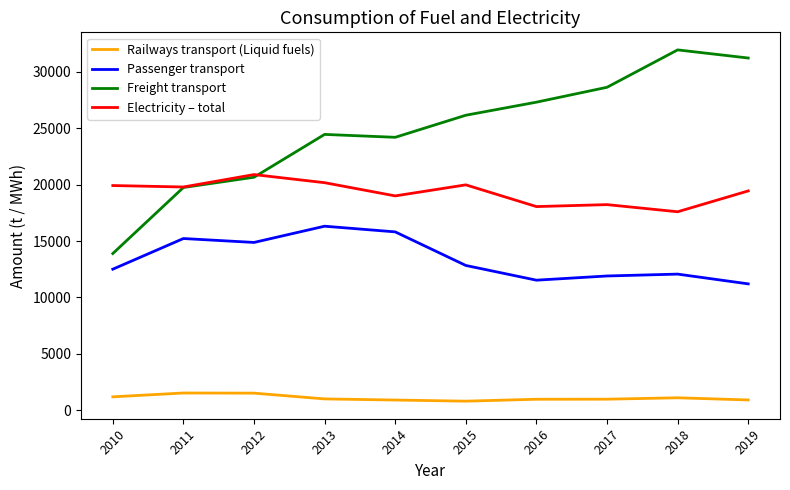

What is the difference between the second highest and second lowest values in the Freight transport series?

11485